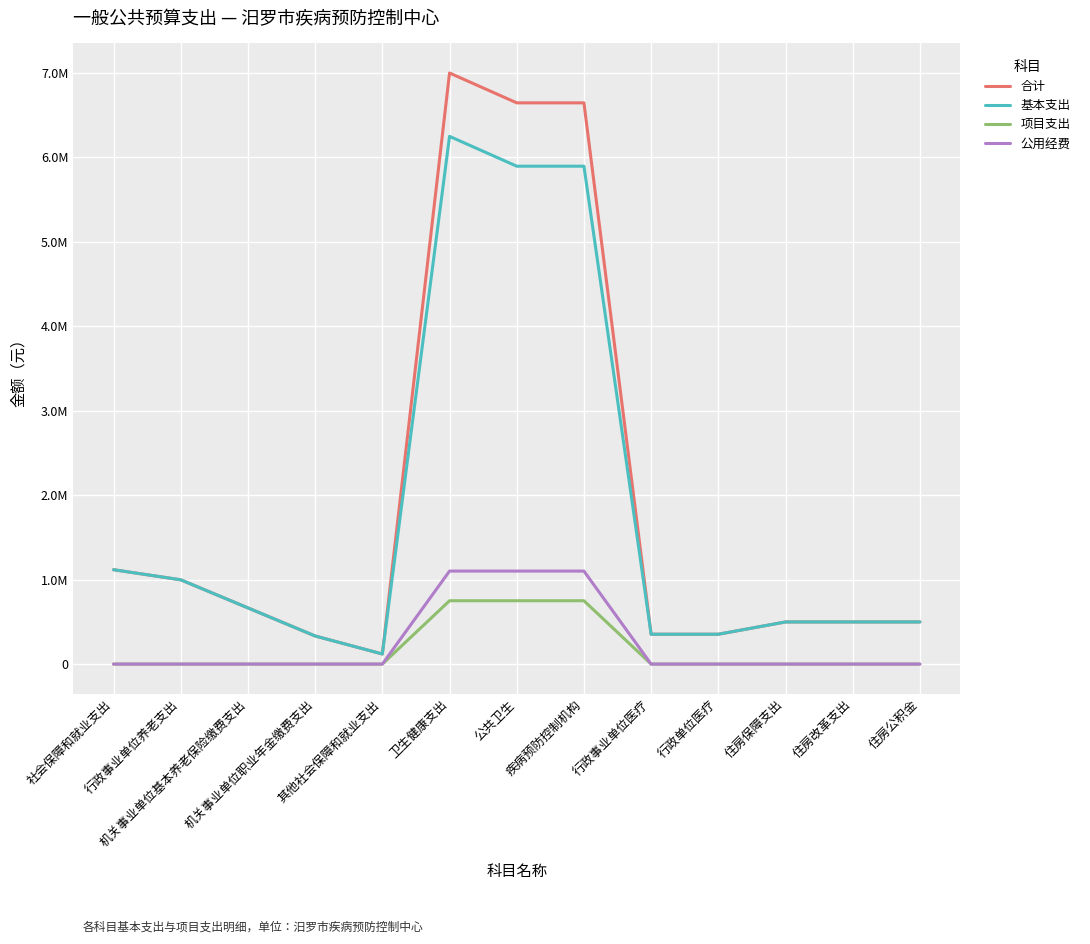

Does the chart display data point markers on the line(s)?

No